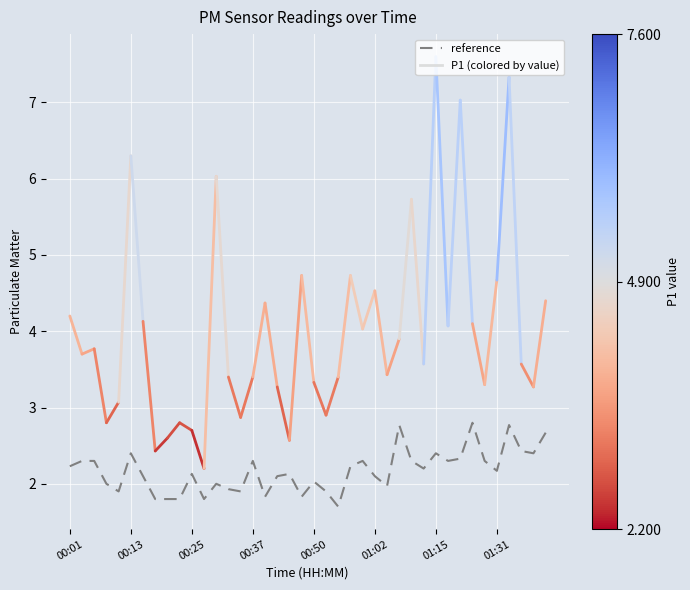

What is the difference between the maximum and minimum values?

1.1